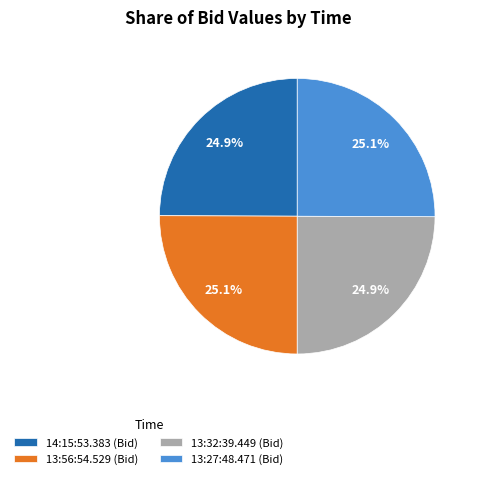

Does 13:27:48.471 (Bid) represent more than half of the total?

No